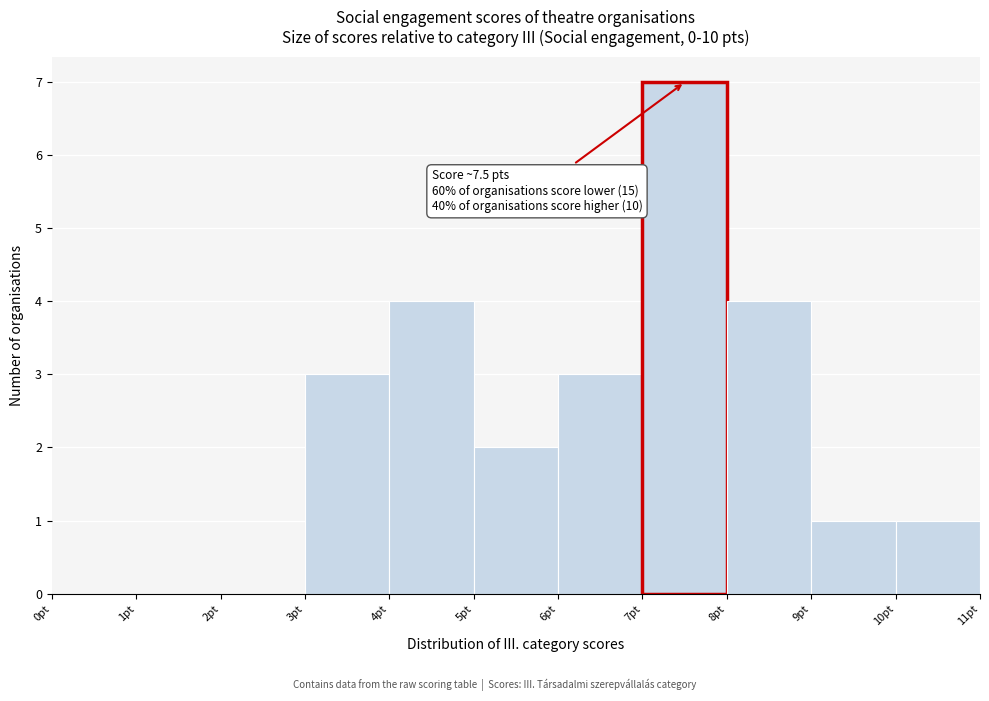

Over which range of the x-axis is the bar tallest?

7 to 8